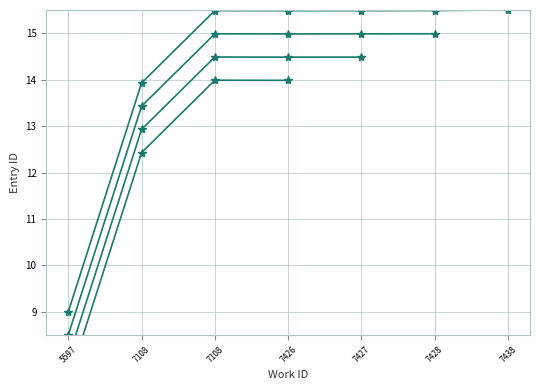

At which category does the chart reach its peak across all series?

7438